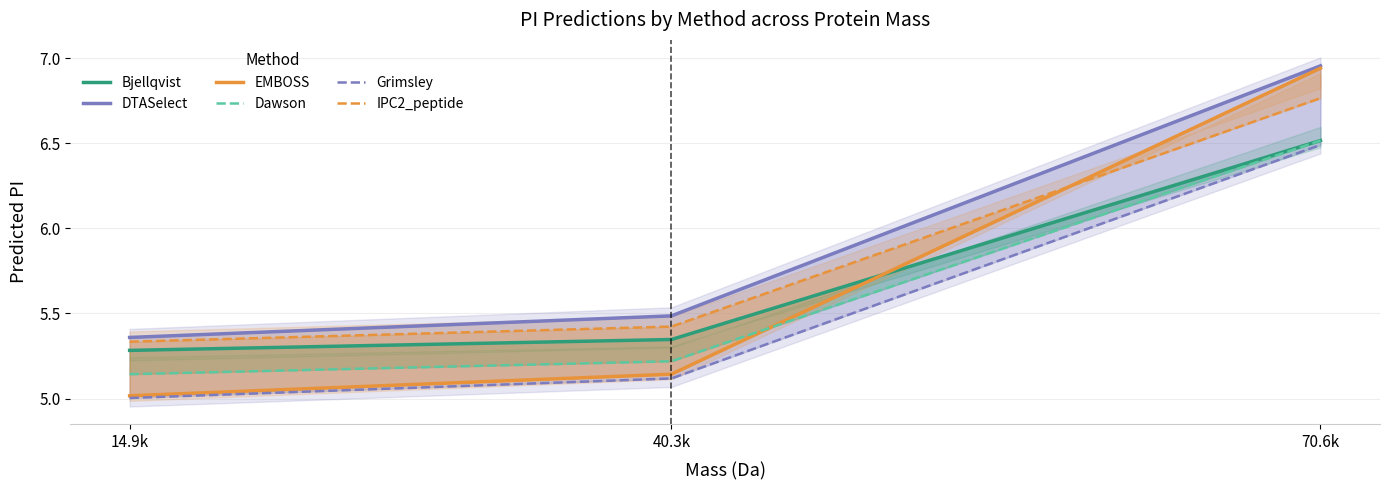

Reading left to right, transcribe all the data shown in this chart.

Bjellqvist: 5.3	5.3	6.5
DTASelect: 5.4	5.5	7.0
EMBOSS: 5.0	5.1	6.9
Dawson: 5.1	5.2	6.5
Grimsley: 5.0	5.1	6.5
IPC2_peptide: 5.3	5.4	6.8